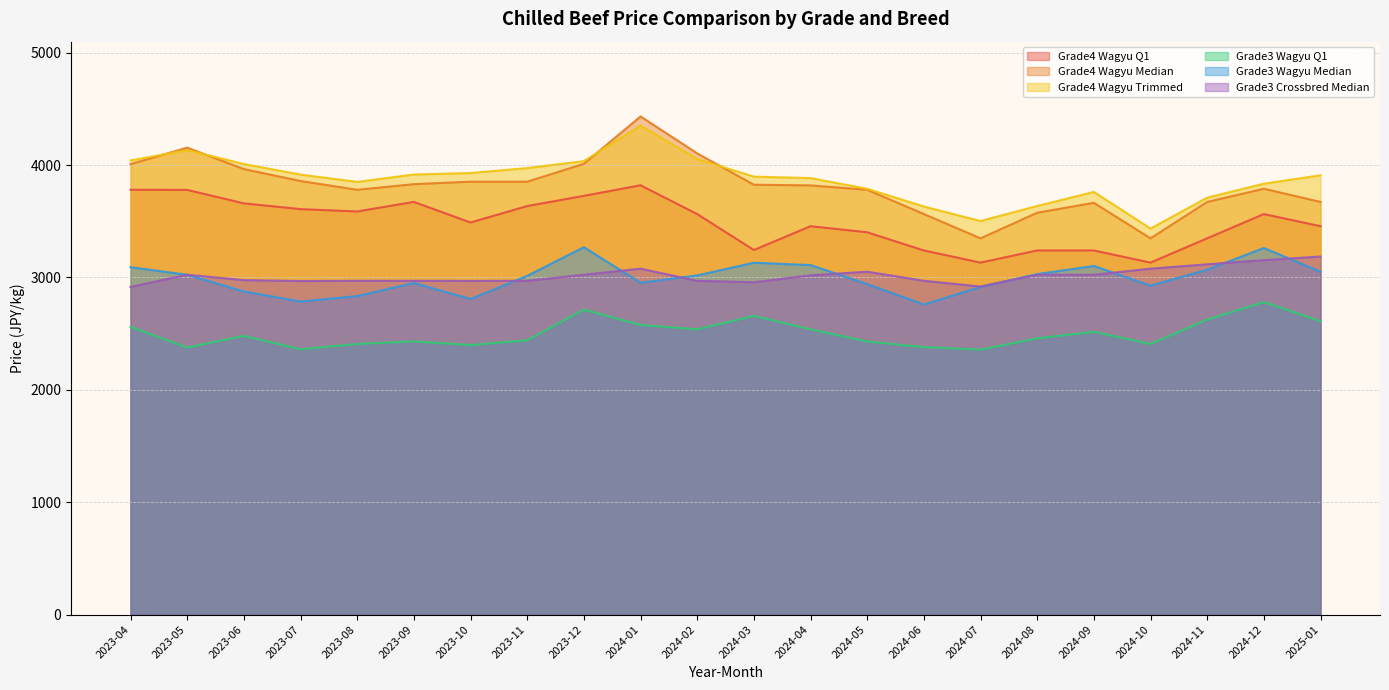

Which category has the lowest value in the Grade4 Wagyu Q1 series?

2024-07